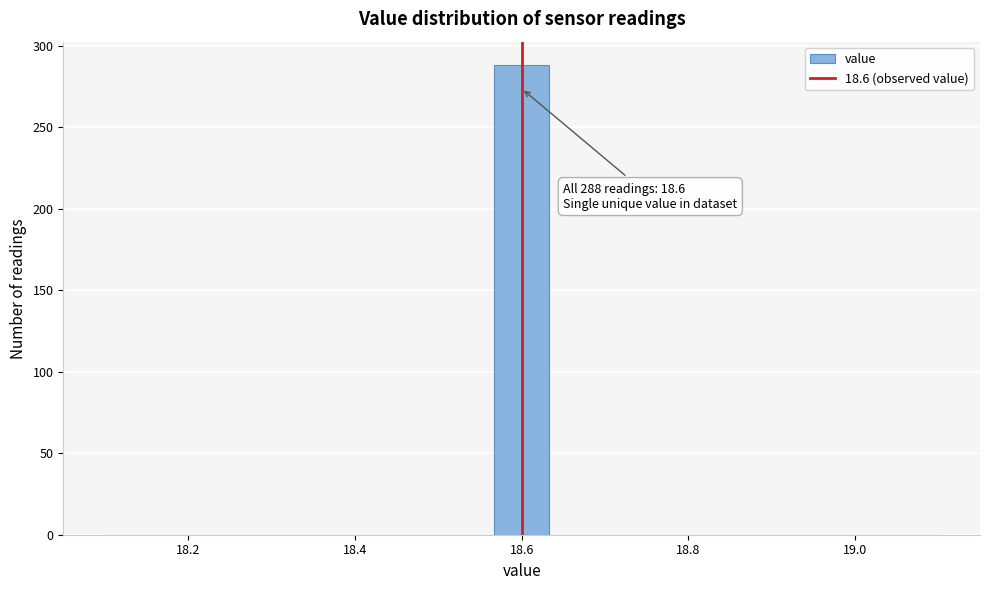

Read against the x-axis, roughly where is the centre of the tallest bar?

18.60